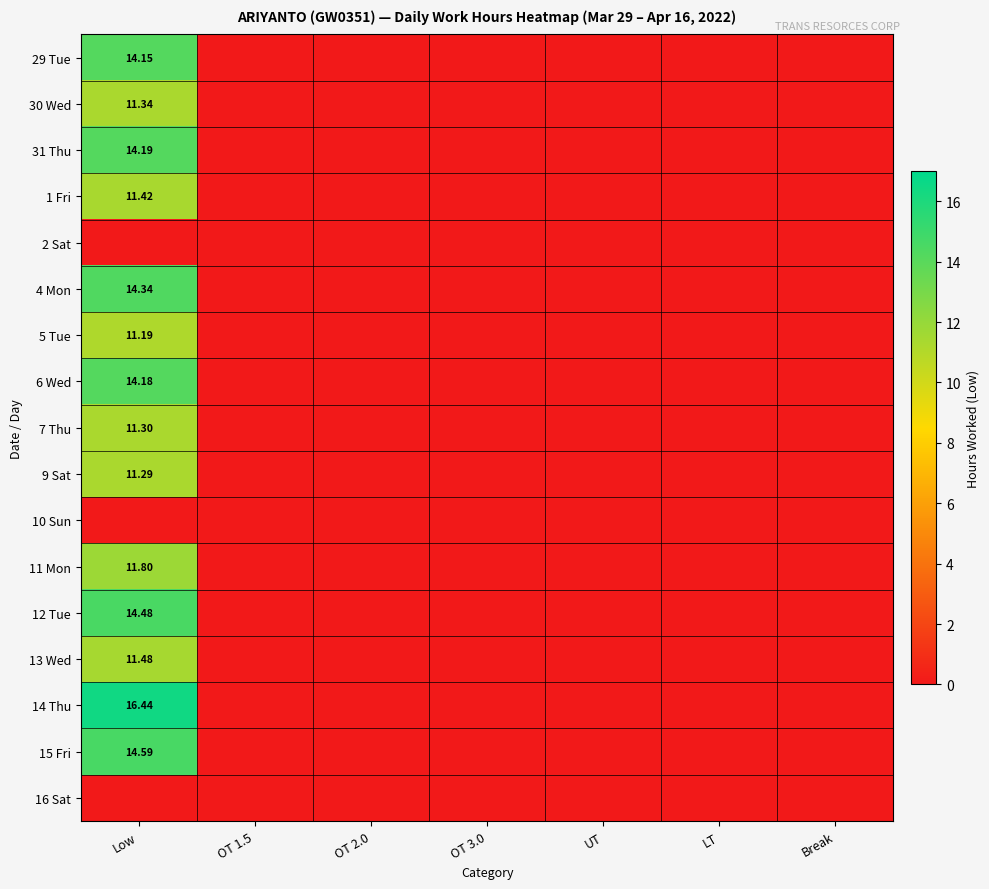

The value of 15 Fri at OT 1.5 is 7.5. True or false?

False